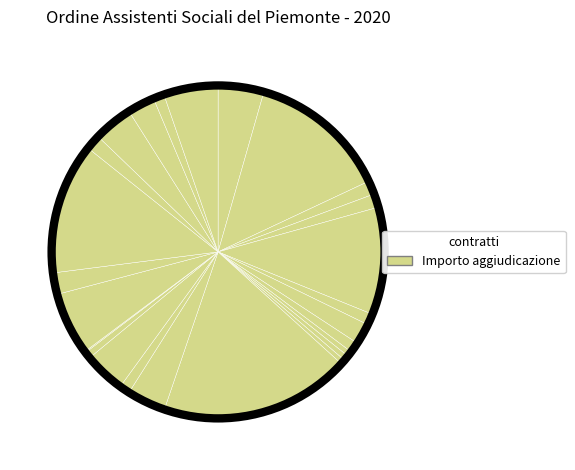

Which slice is the smallest?

MANUTENZIONE ESTINTORI